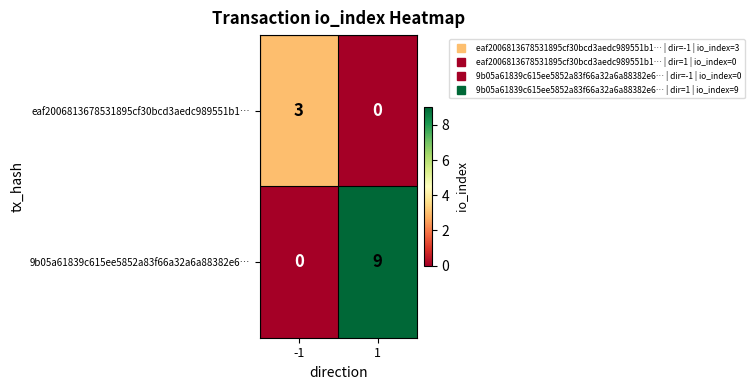

Which series has the largest total across all categories?

9b05a61839c615ee5852a83f66a32a6a88382e6…